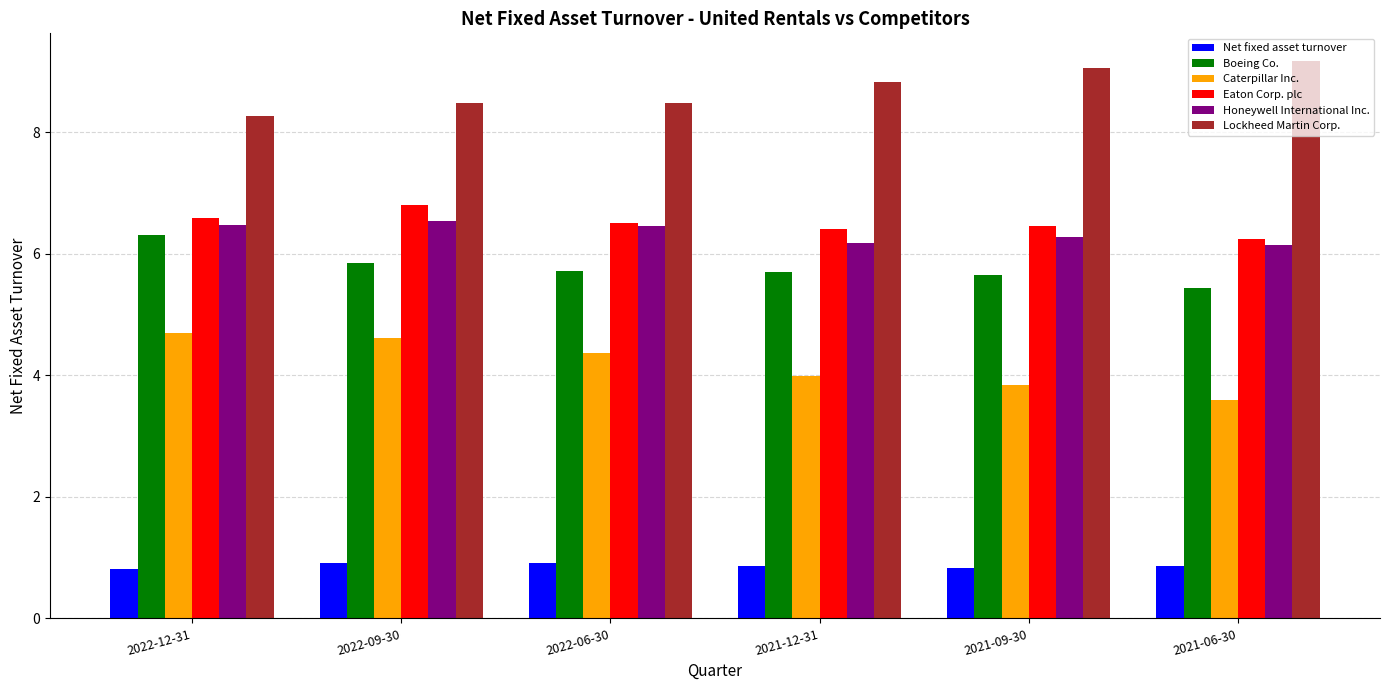

Rank the series by their maximum value, from highest to lowest.

Lockheed Martin Corp., Eaton Corp. plc, Honeywell International Inc., Boeing Co., Caterpillar Inc., Net fixed asset turnover